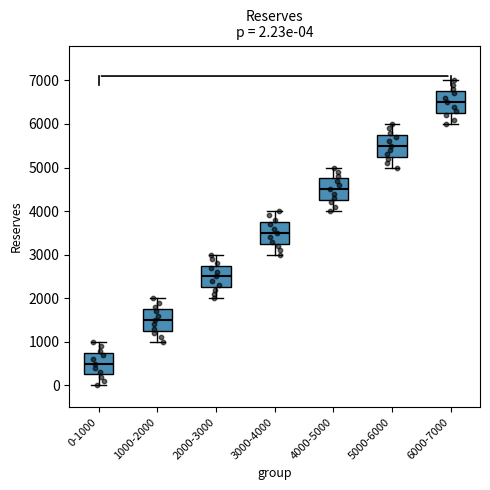

Which box has the highest median line?

6000-7000